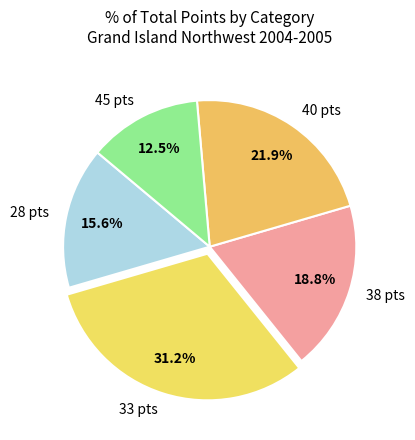

Count the number of slices in the pie.

5